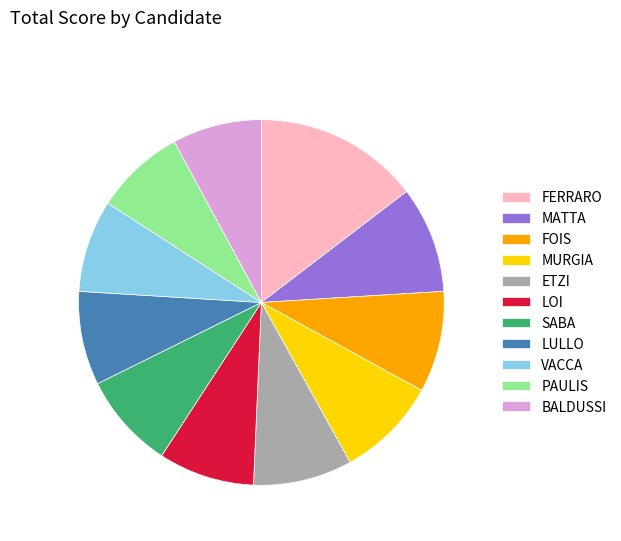

Is there any slice that represents more than half of the pie?

No